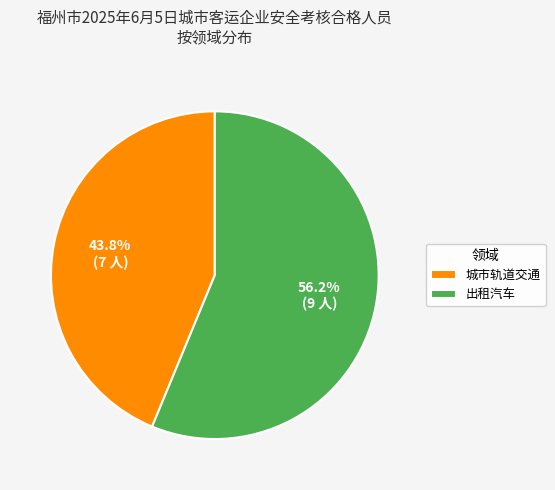

Combined, what portion of the pie is 城市轨道交通 and 出租汽车?

100.0%